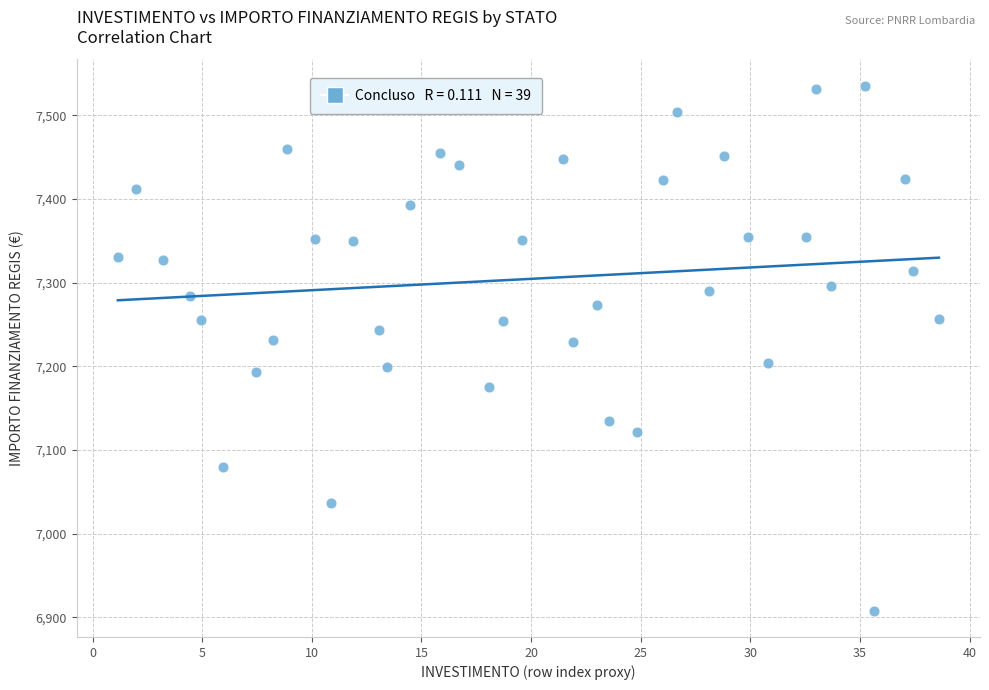

What is the range of Y values (max minus min)?

627.7